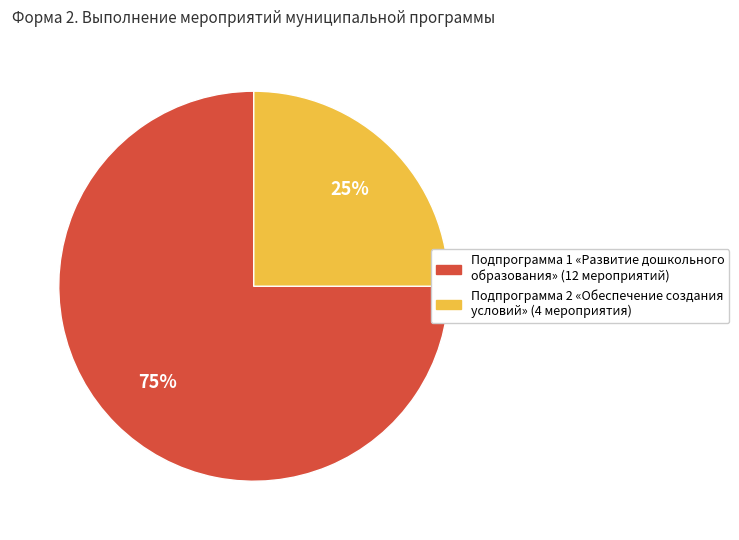

To the nearest percent, what is the average slice percentage?

50%